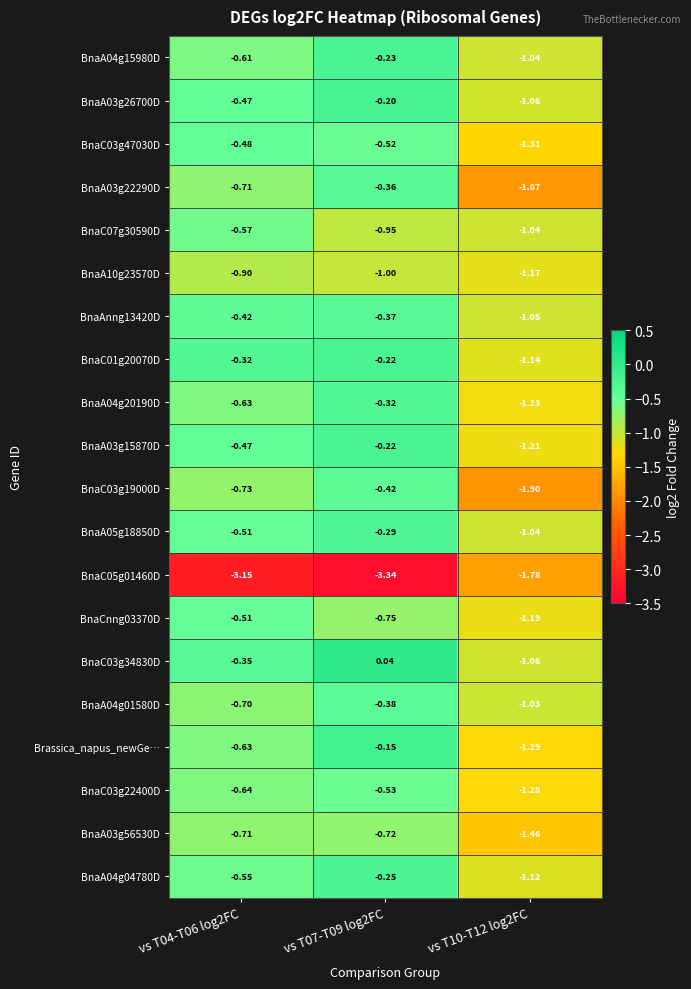

Is the value of BnaC05g01460D at vs T07-T09 log2FC greater than the value of BnaCnng03370D at vs T10-T12 log2FC?

No